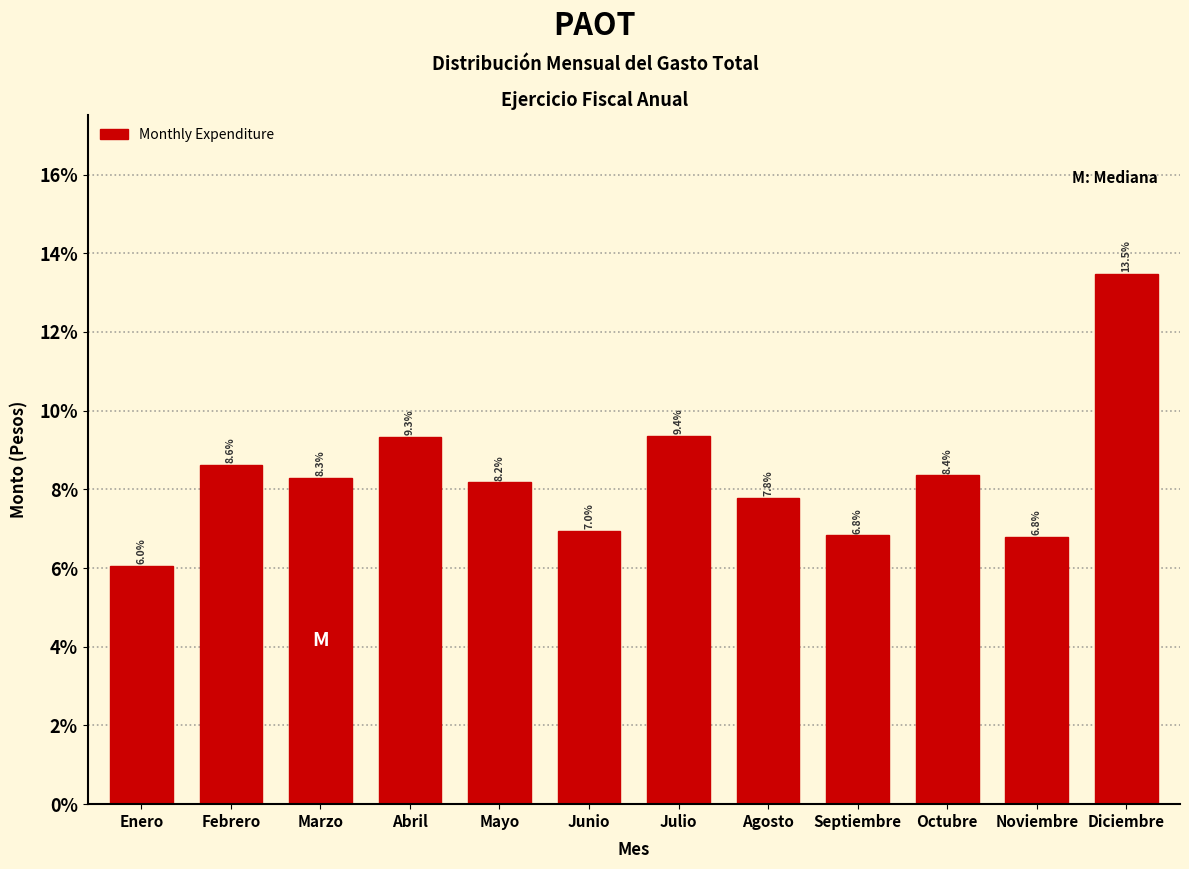

Reading left to right, list all the values displayed in this chart.

Enero=6.0	Febrero=8.6	Marzo=8.3	Abril=9.3	Mayo=8.2	Junio=7.0	Julio=9.4	Agosto=7.8	Septiembre=6.8	Octubre=8.4	Noviembre=6.8	Diciembre=13.5